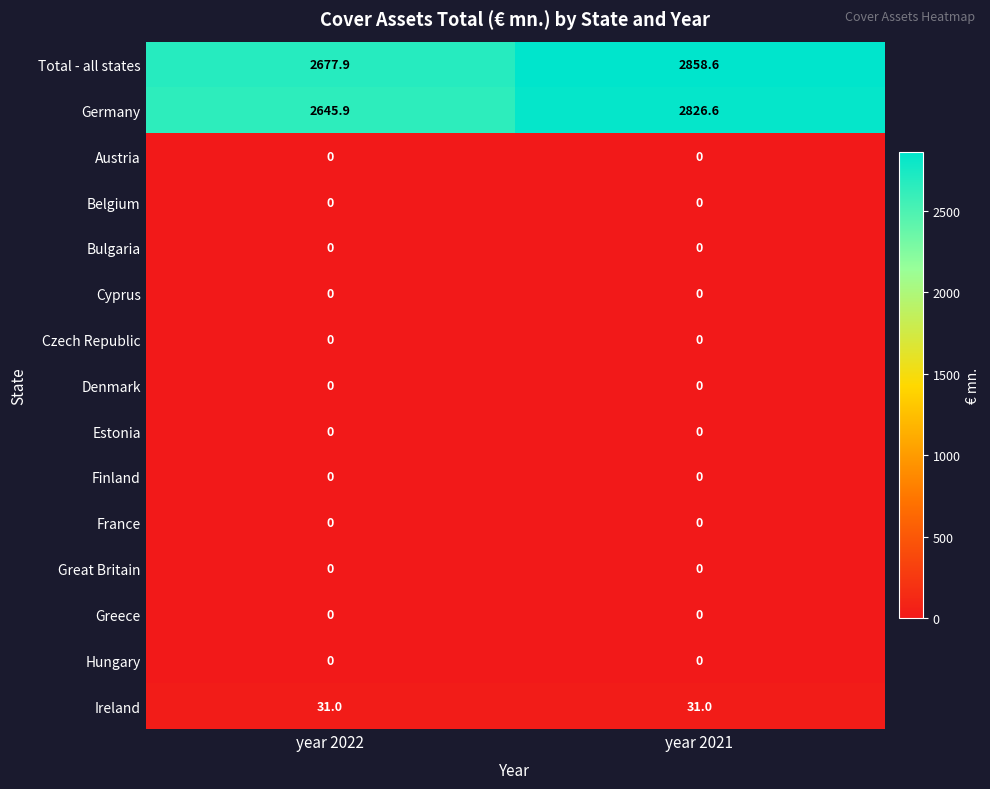

Reading right to left, list all the values displayed in this chart.

Total - all states: 2858.6	2677.9
Germany: 2826.6	2645.9
Austria: 0.0	0.0
Belgium: 0.0	0.0
Bulgaria: 0.0	0.0
Cyprus: 0.0	0.0
Czech Republic: 0.0	0.0
Denmark: 0.0	0.0
Estonia: 0.0	0.0
Finland: 0.0	0.0
France: 0.0	0.0
Great Britain: 0.0	0.0
Greece: 0.0	0.0
Hungary: 0.0	0.0
Ireland: 31.0	31.0